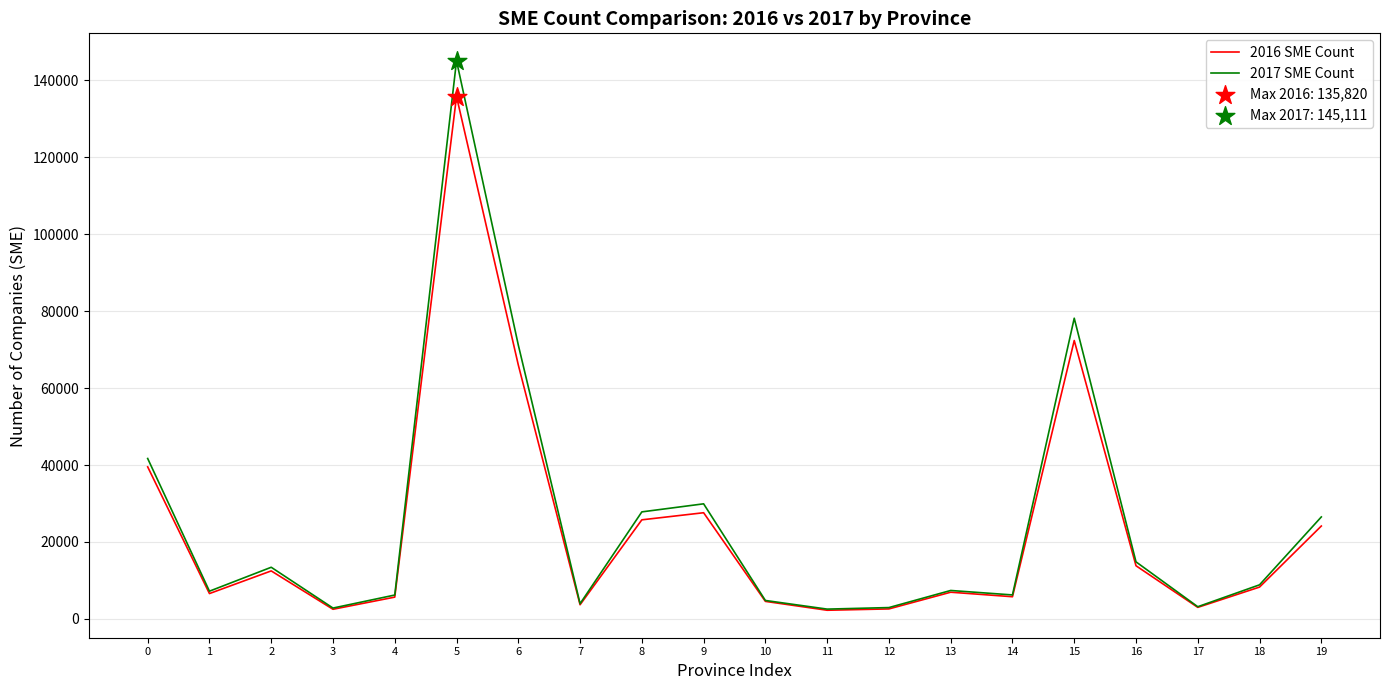

What is the total value across all series at 18?

17106